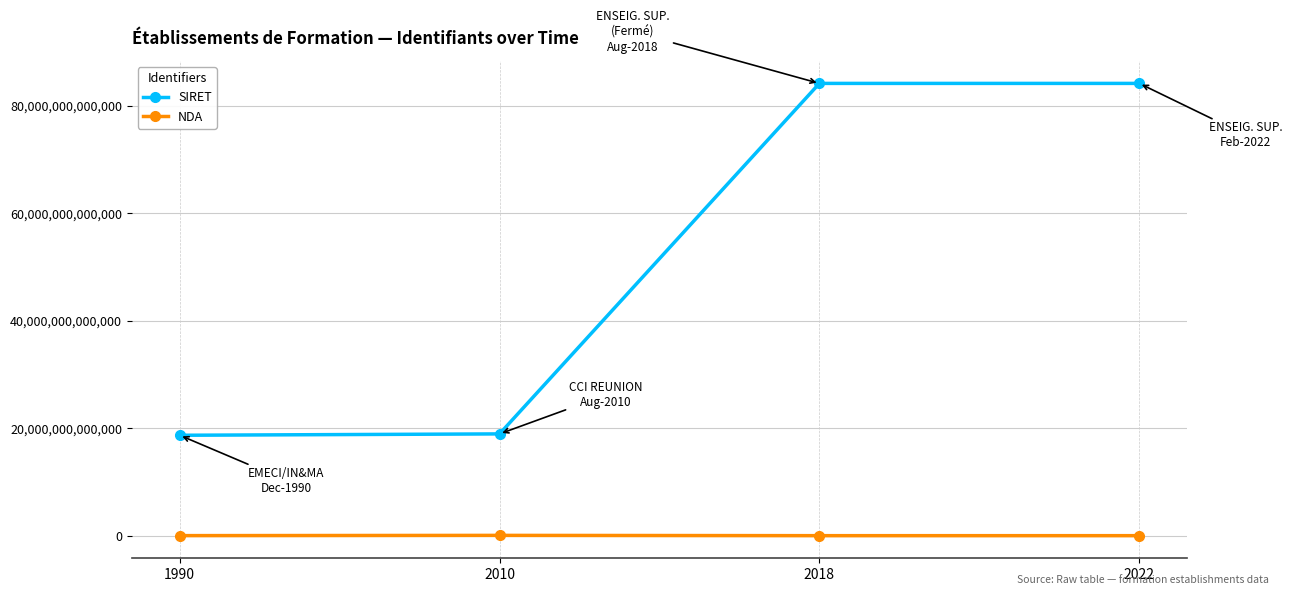

Is the value of NDA at 2022 greater than the value of SIRET at 2018?

No